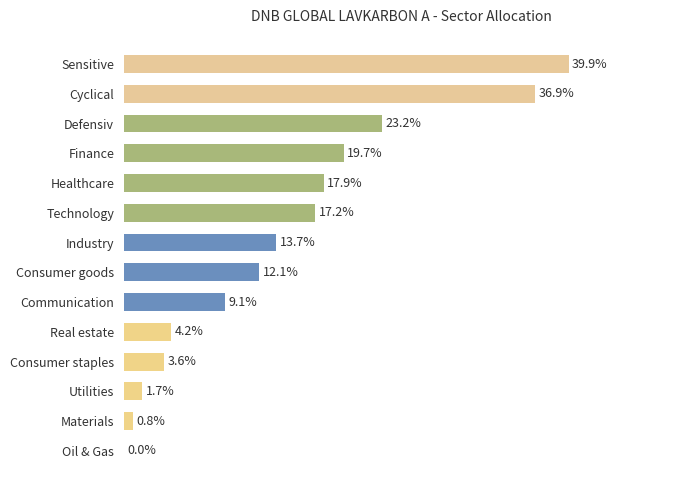

Between Materials and Oil & Gas, which is larger?

Materials